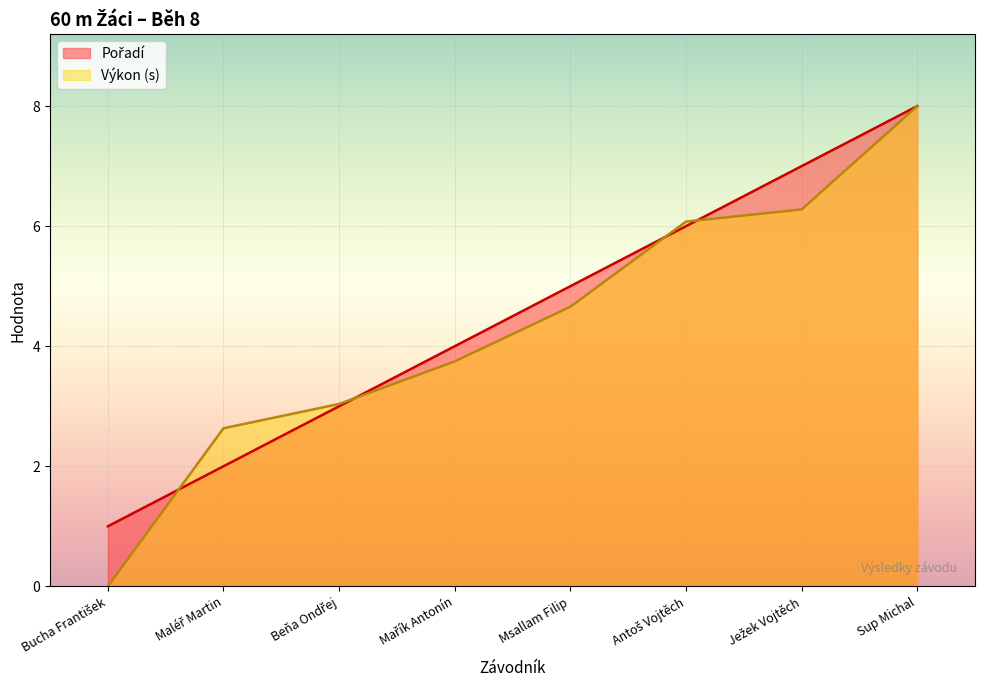

What is the difference between the Výkon values at Antoš Vojtěch and Msallam Filip?

1.4